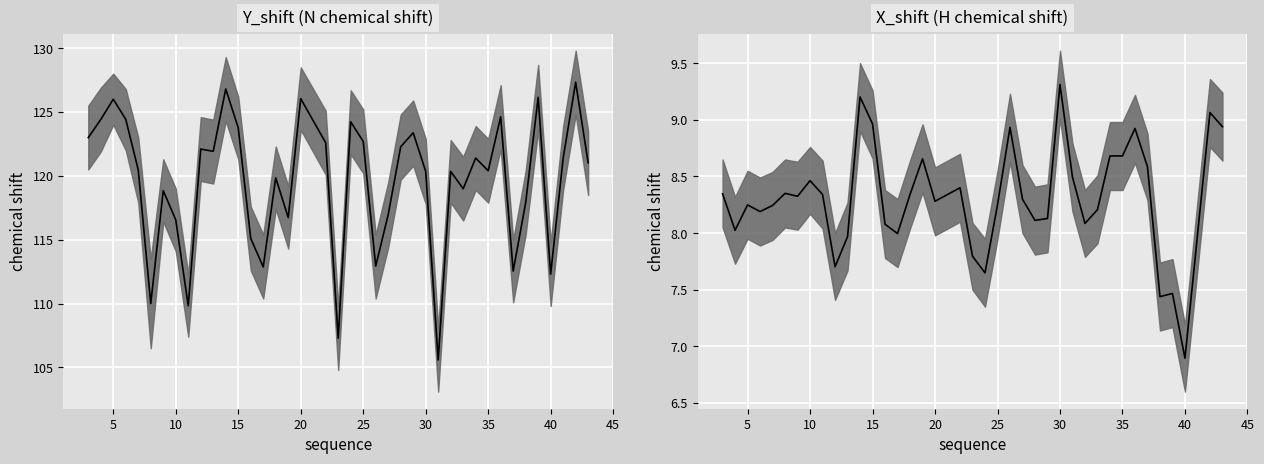

Rank the series by their average value, from lowest to highest.

X_shift, Y_shift